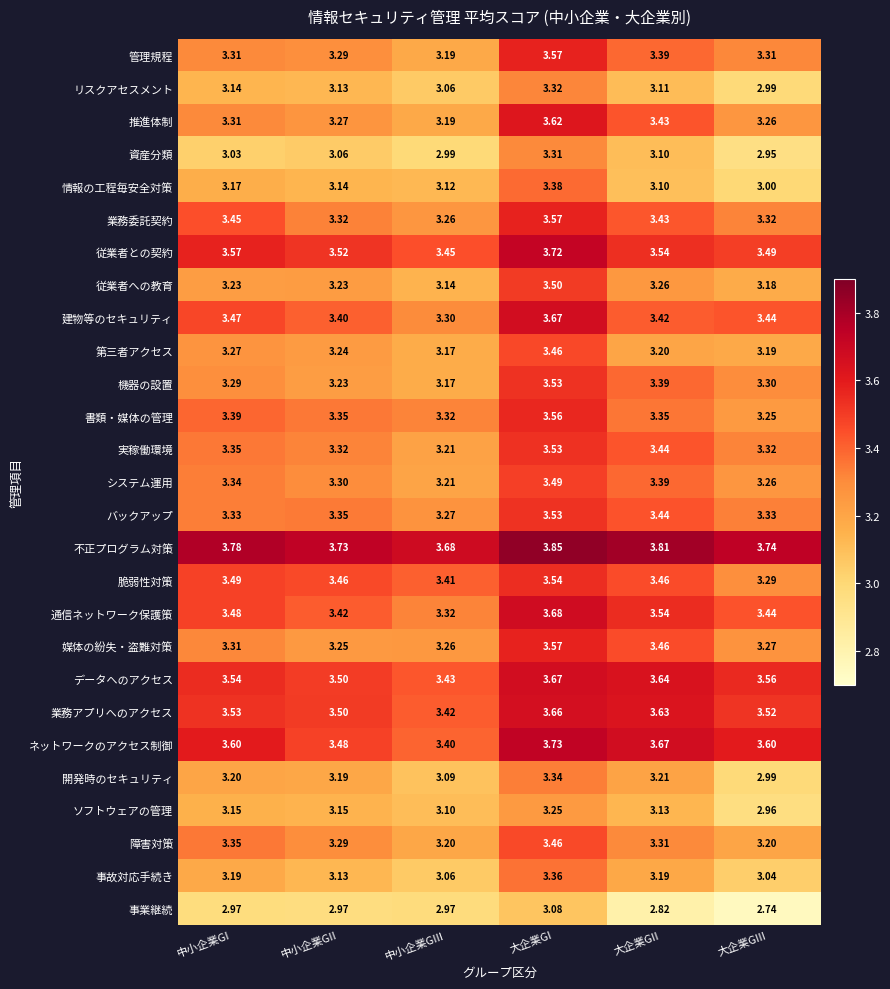

At which label is 通信ネットワーク保護策 closest to 3?

中小企業GIII